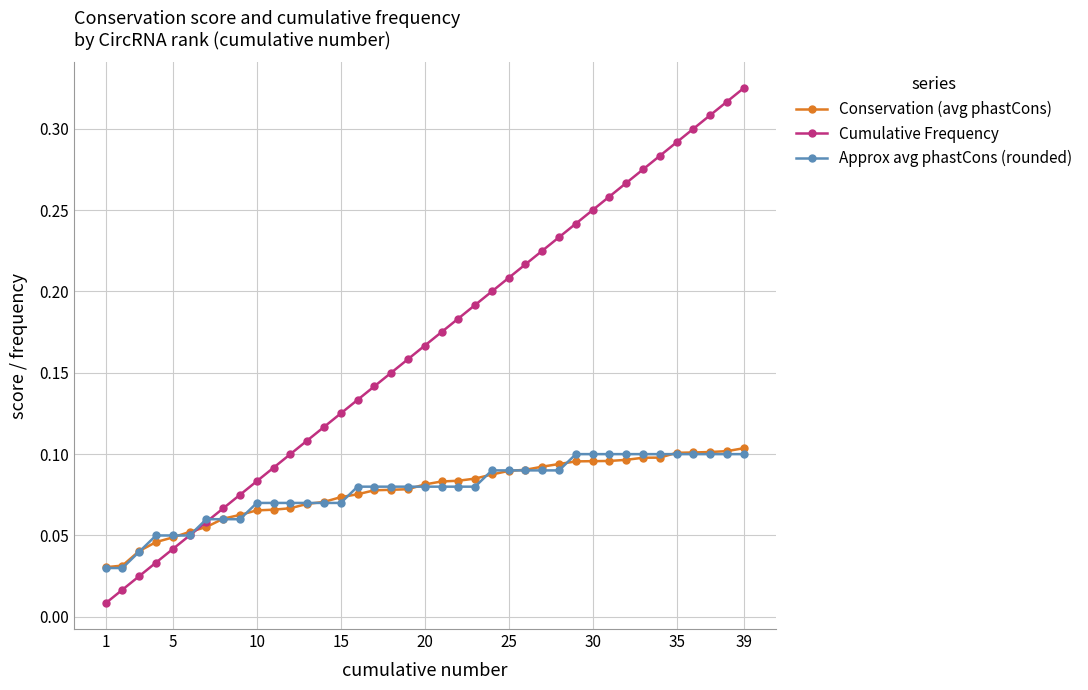

At how many categories does at least one series exceed 0?

39